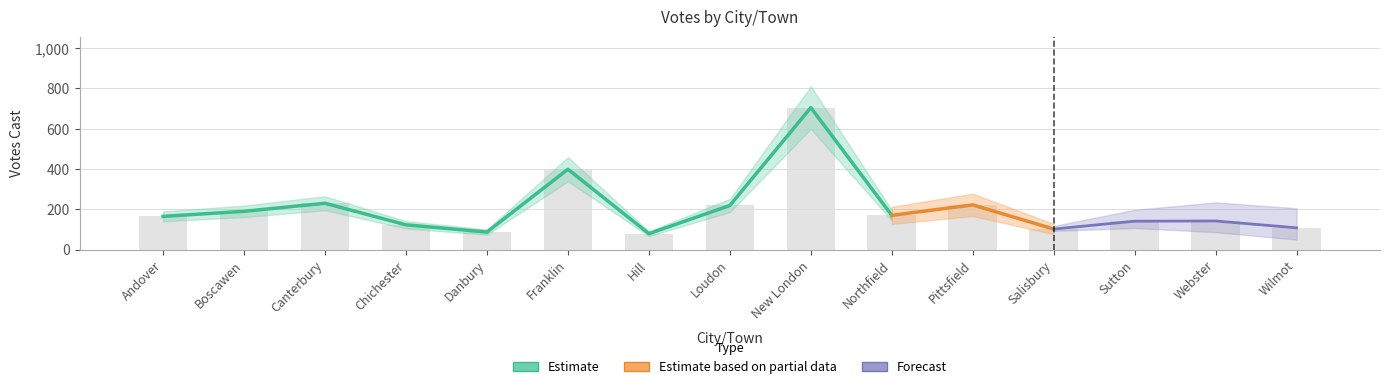

At which label is the value closest to 392?

Franklin